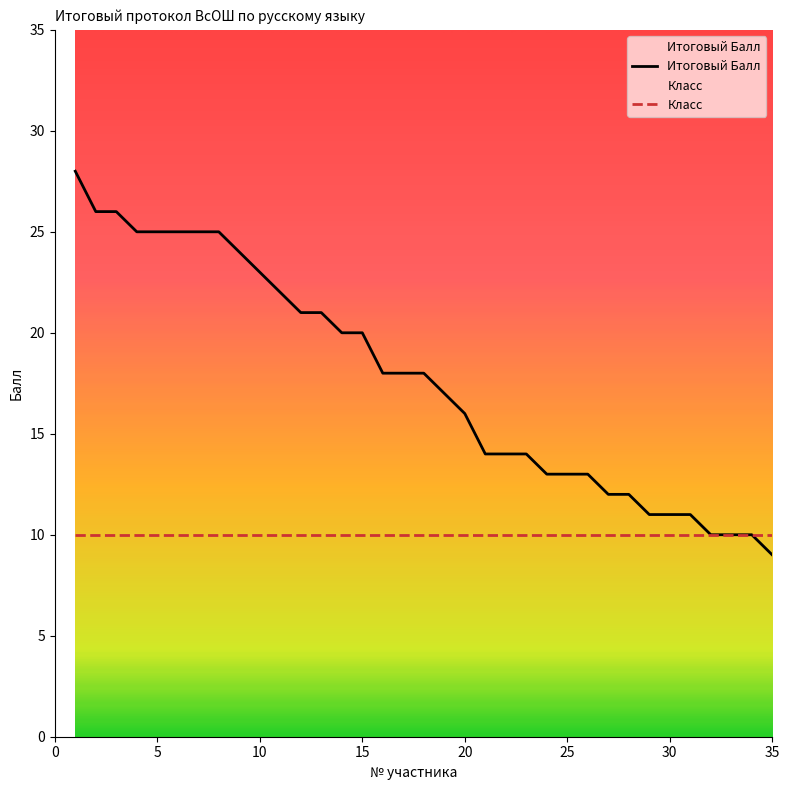

At which category does the chart reach its minimum across all series?

35